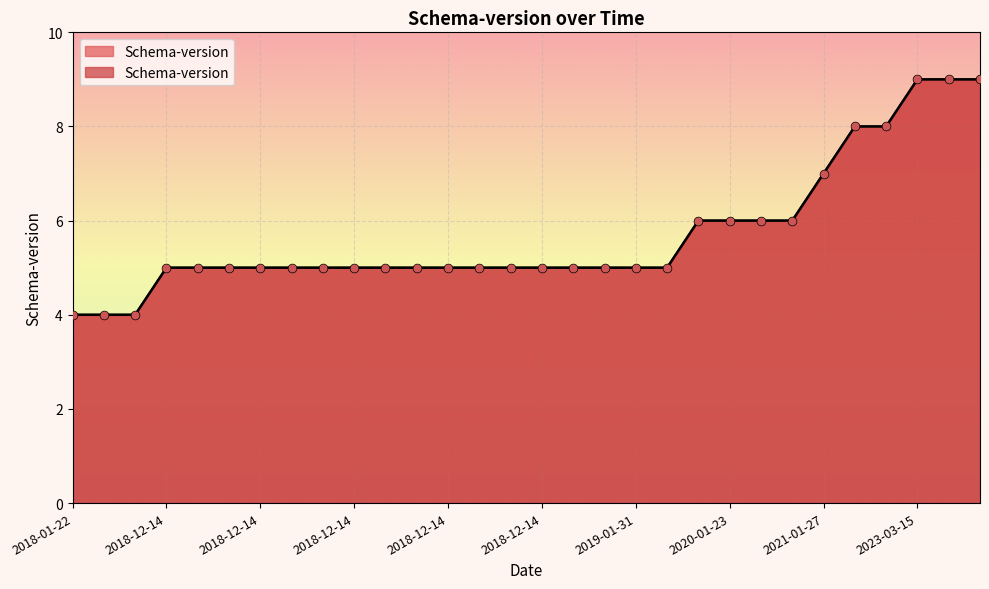

Approximately how many times larger is the value at 2018-12-14 compared to 2018-01-22?

1.2